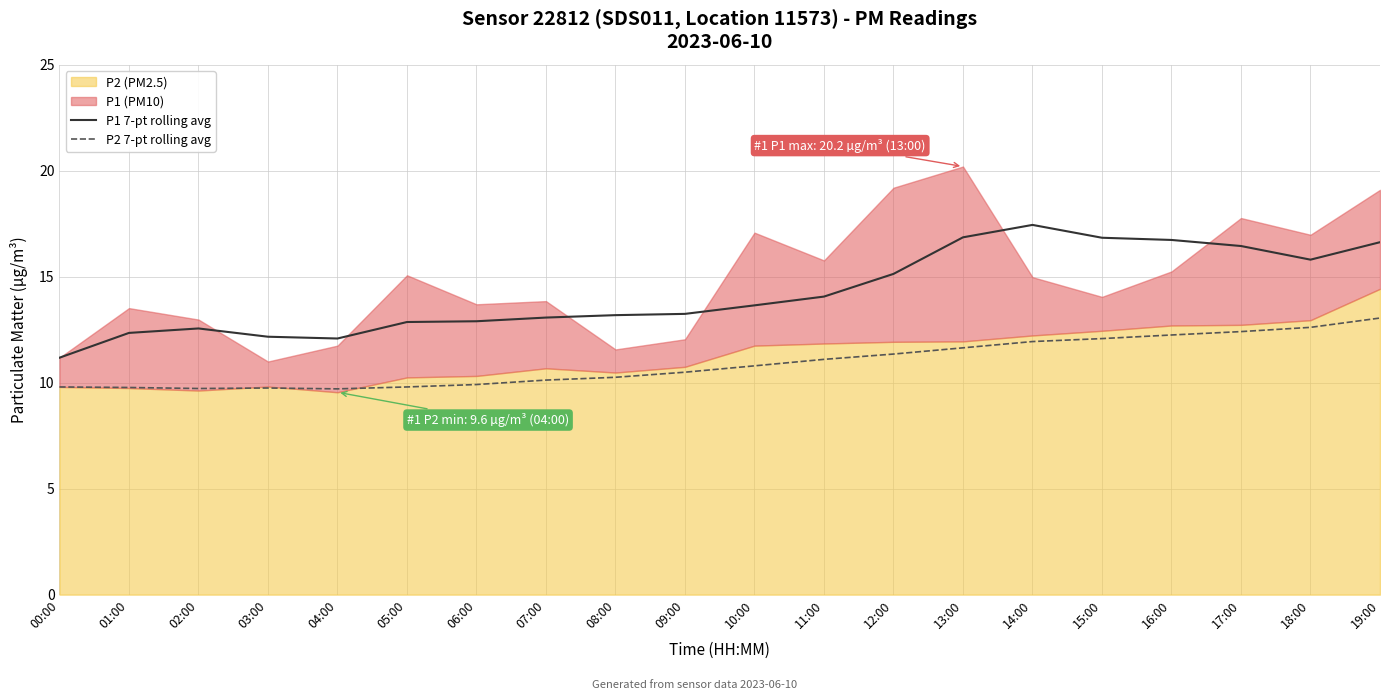

What is the difference between the P2 7-pt rolling avg values at 05:00 and 06:00?

0.1